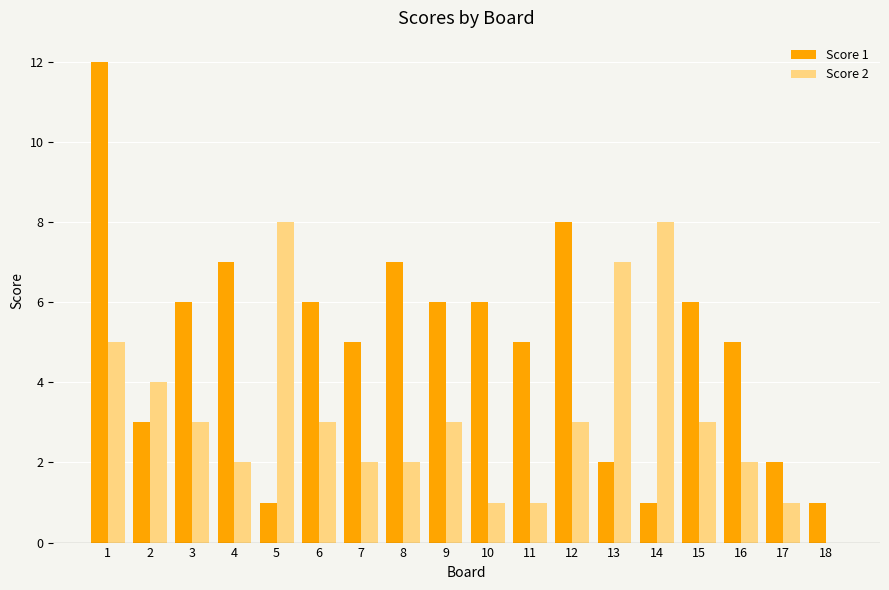

Which series has the largest total across all categories?

Score 1